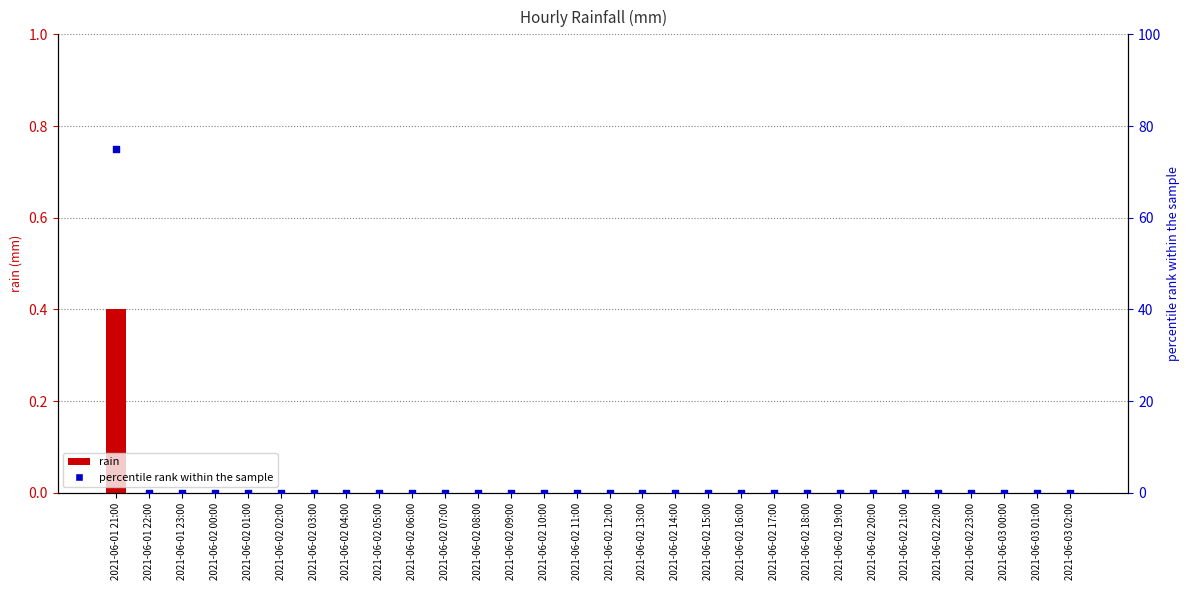

Which series reaches the minimum Y coordinate?

rain